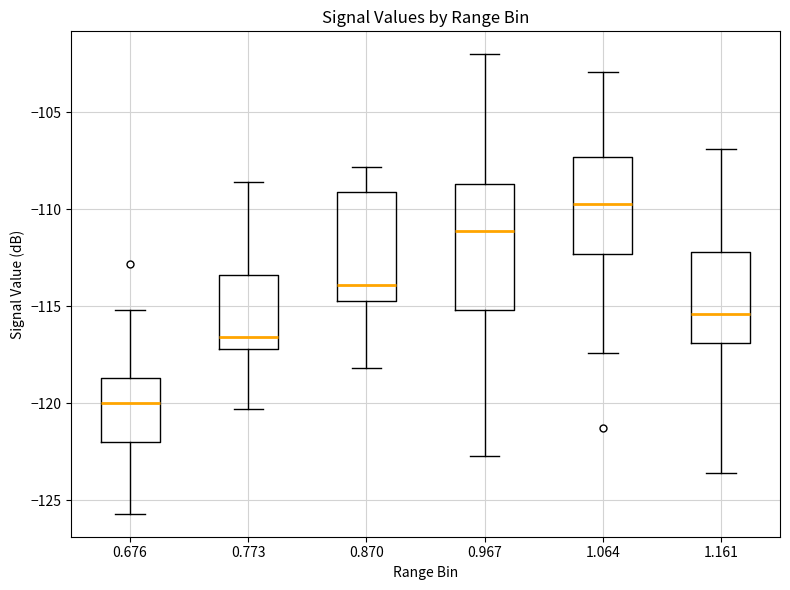

Comparing the boxes themselves (not the whiskers), which one is the tallest?

0.967